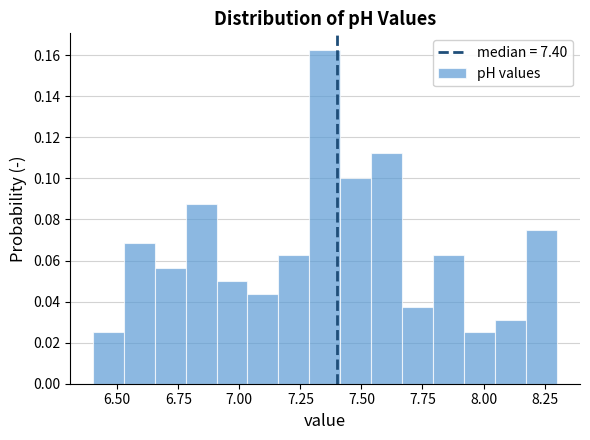

Around what value on the x-axis is the tallest bar? Give the approximate position of its centre, as read against the axis.

7.35